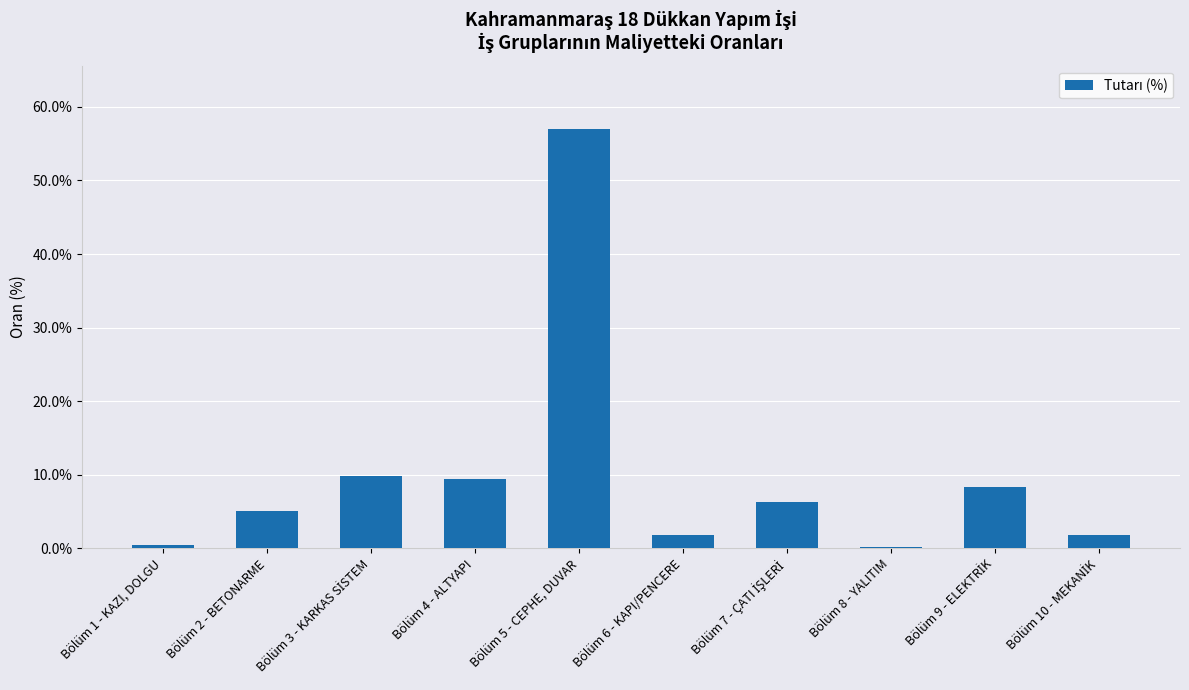

How many data points are above 6?

5